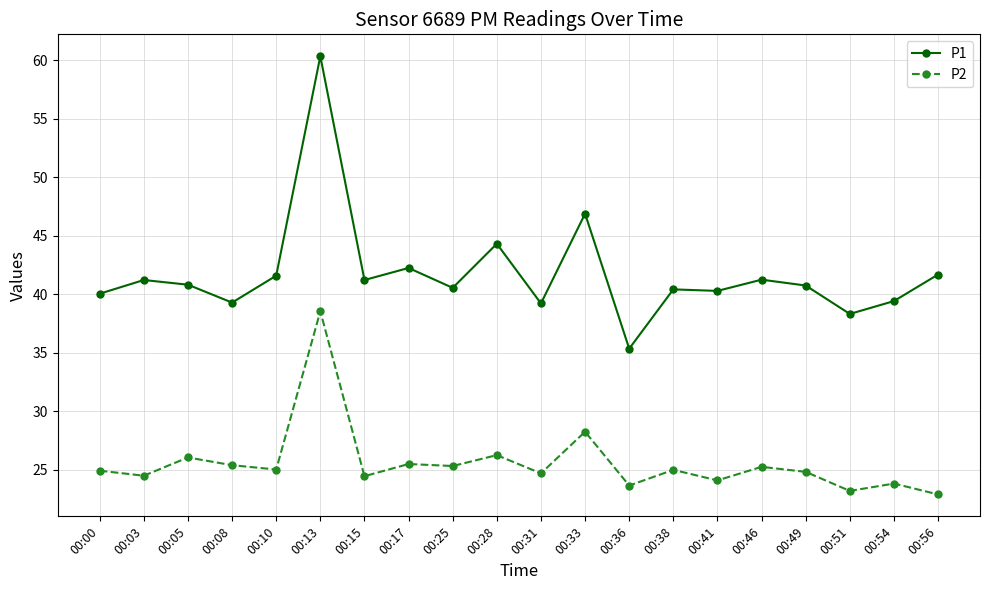

Which series has the largest total across all categories?

P1